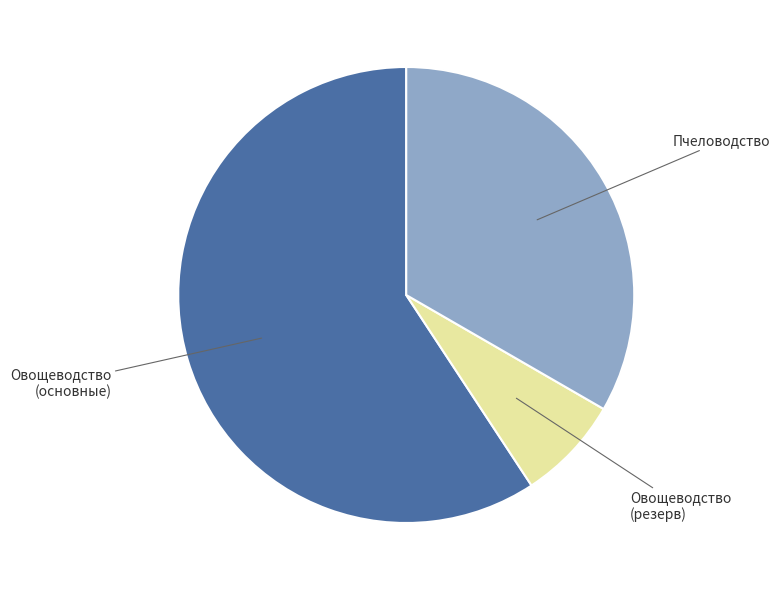

Which slice represents more than half of the pie?

Овощеводство (основные)